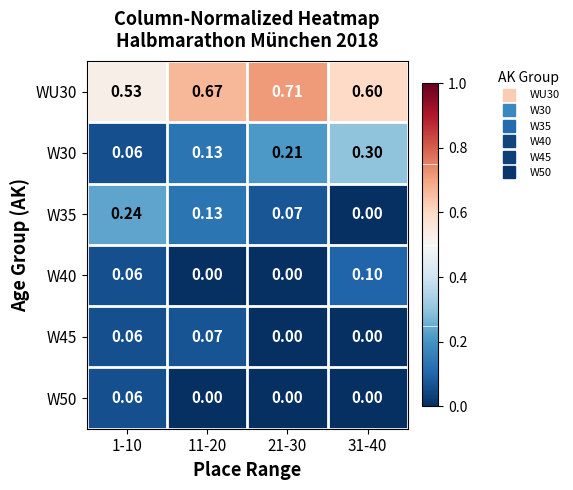

Is the value of W30 at 11-20 greater than the value of W40 at 11-20?

Yes